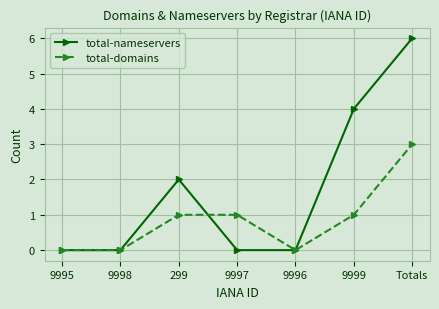

What is the value of the total-domains point at the 6th from the left?

1